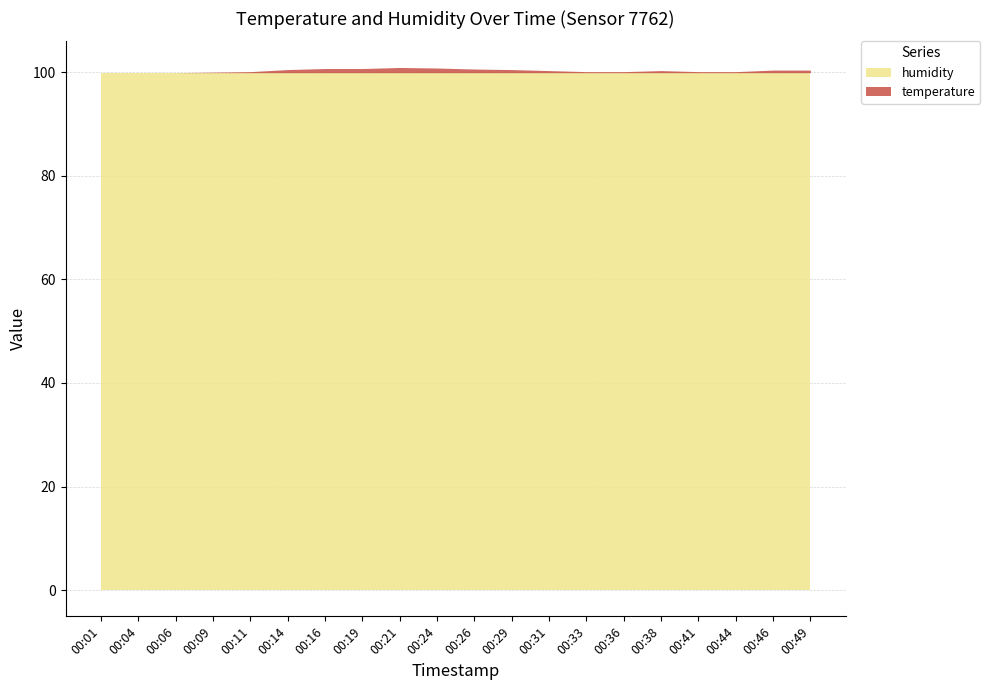

What is the total value across all series at 00:16?

100.7